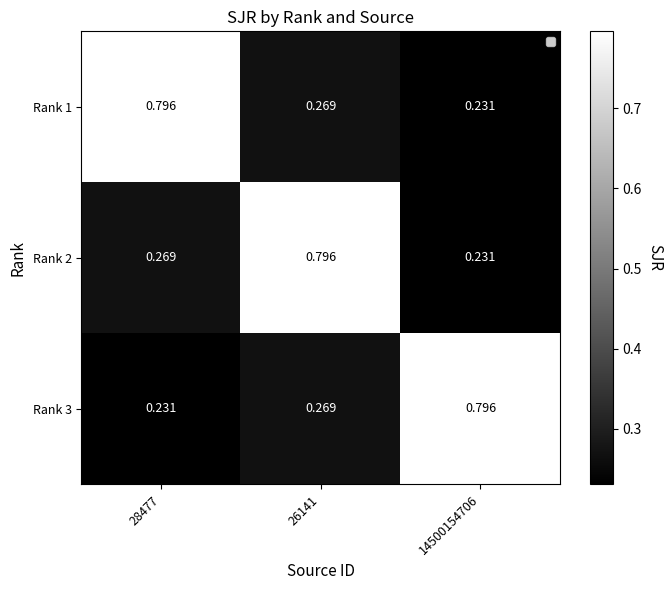

Which has a higher value, 28477 or 14500154706?

28477